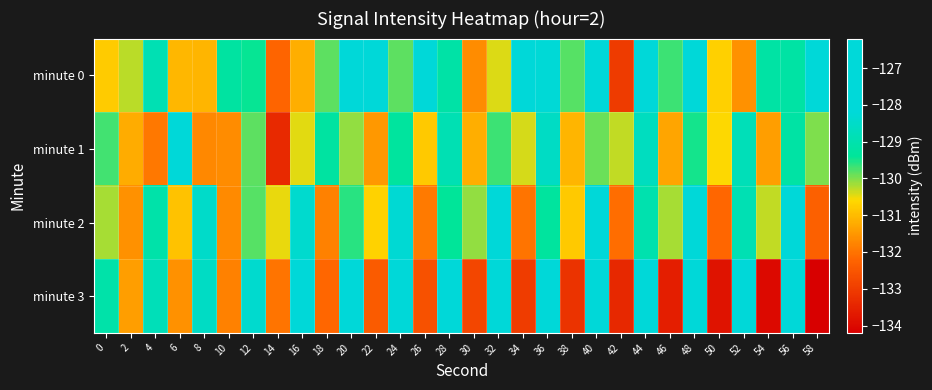

Count the number of categories in the chart.

30